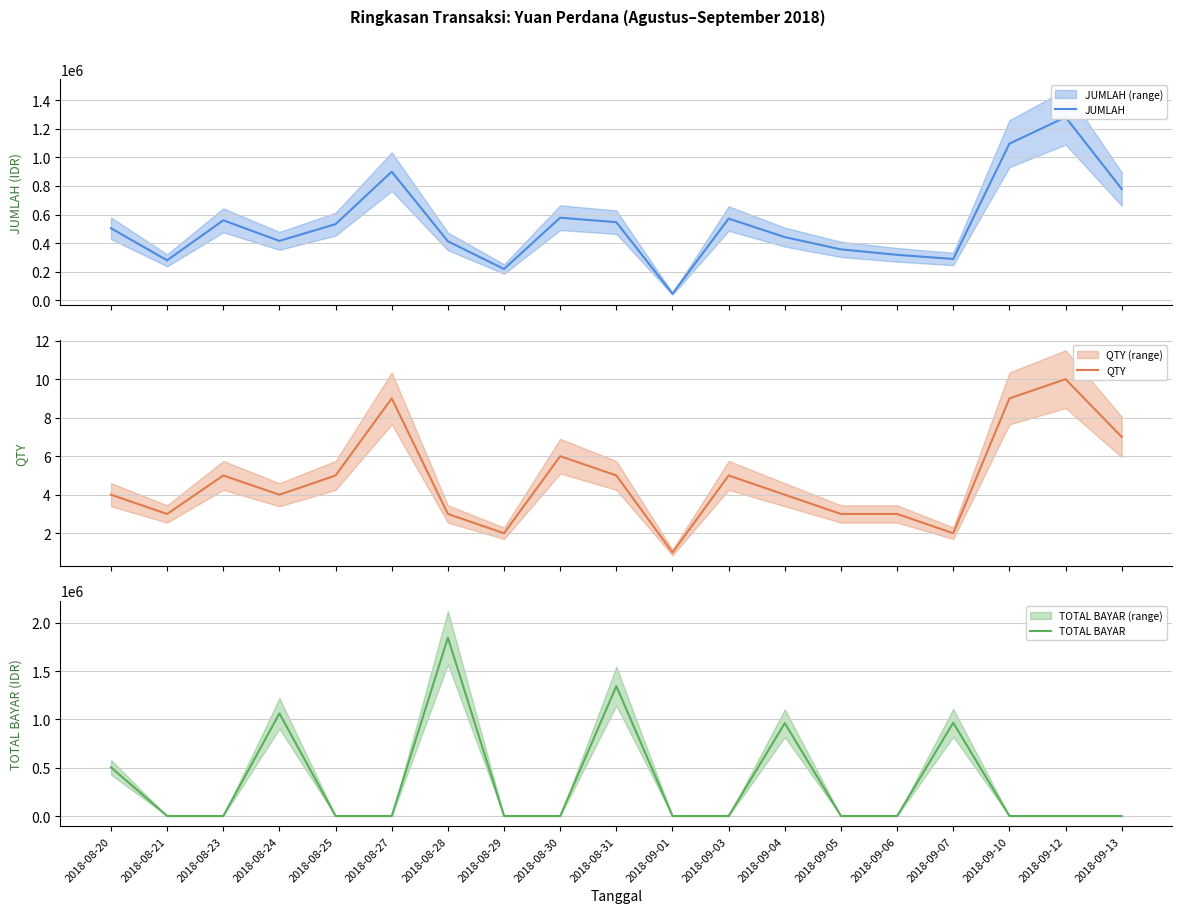

Is the value of JUMLAH at 2018-09-03 greater than the value of TOTAL BAYAR at 2018-09-06?

Yes